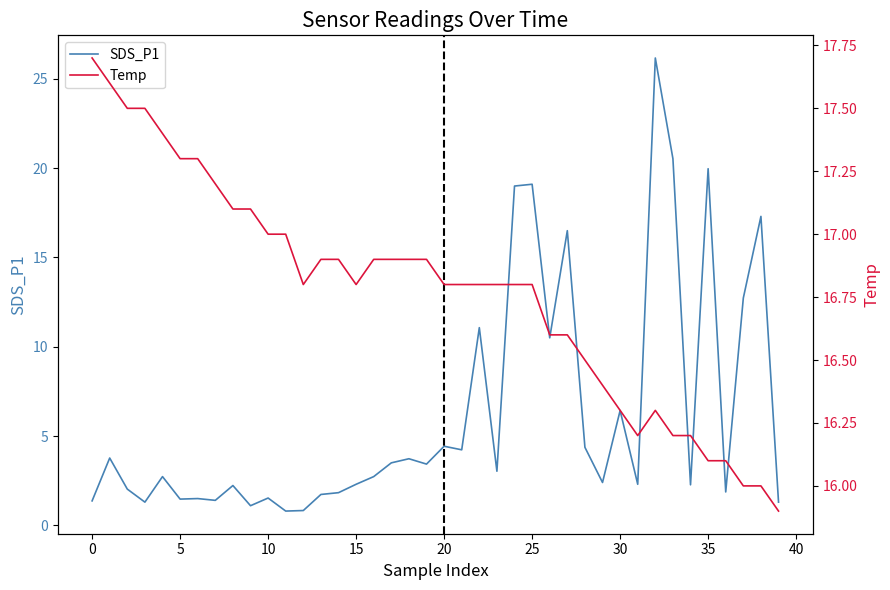

Read the SDS_P1 value at 28.

4.4